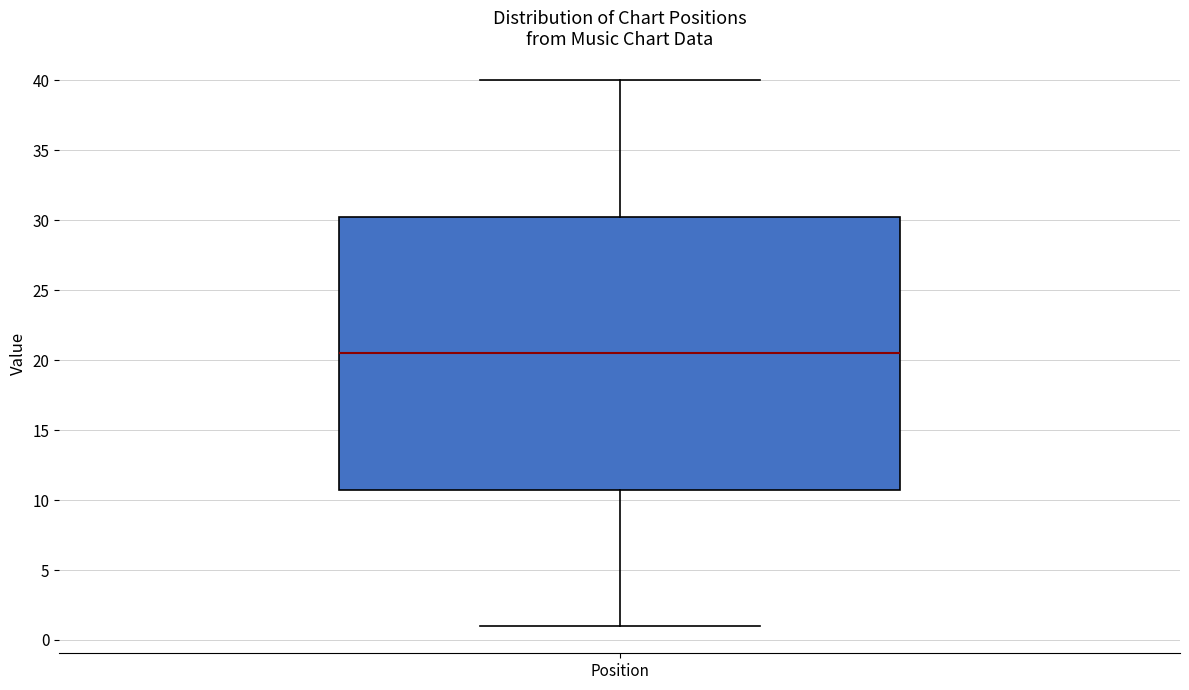

Read this box plot against the y-axis: the position of the median line, the range covered by the box, and the ends of both whiskers. The values are not printed on the chart, so give them approximately, as read against the axis.

median 20.5, box 11.0 to 30.5, whiskers 1.0 to 40.0